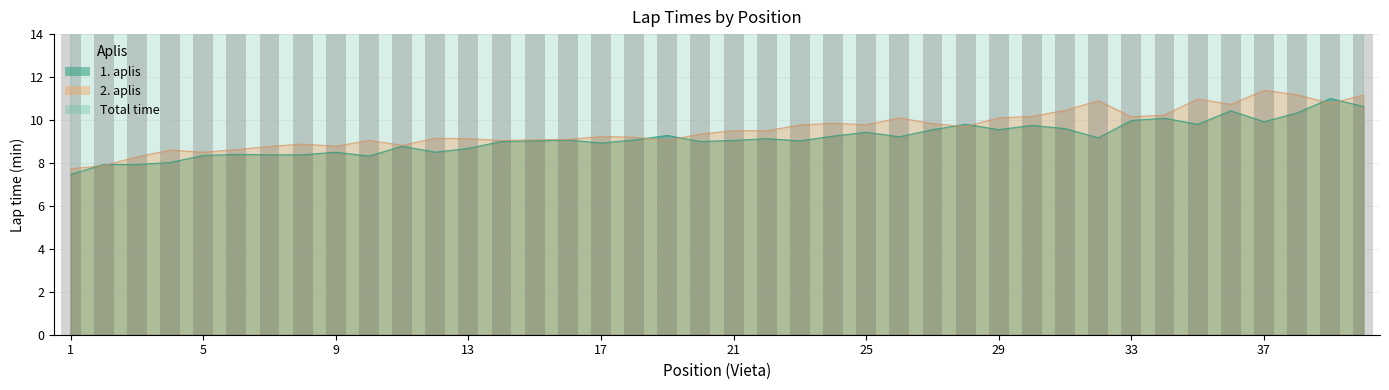

What is the difference between the 1. aplis (min) values at 6 and 26?

0.8